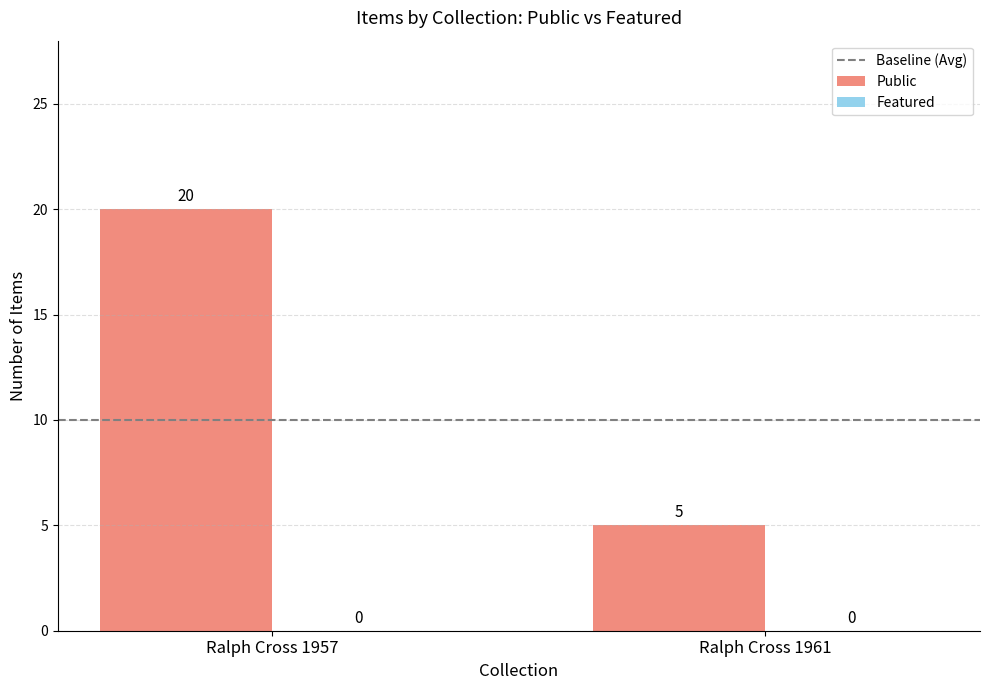

What is the sum of the values at Ralph Cross 1957 and Ralph Cross 1961?

25